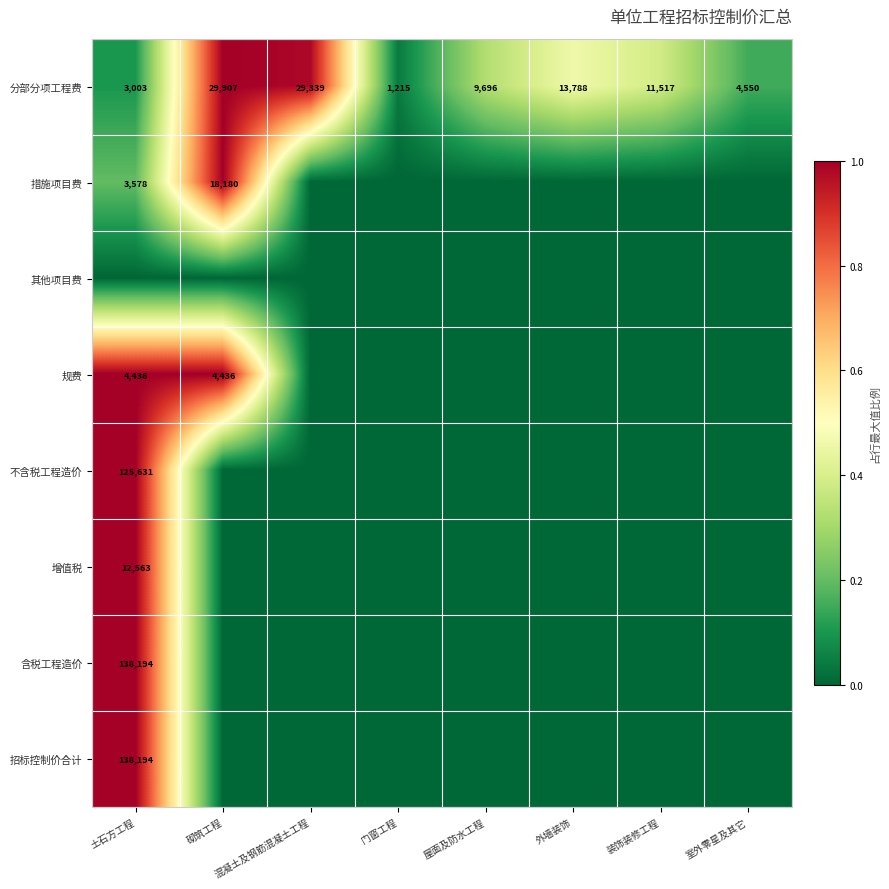

The 分部分项工程费 series shows 0.8 at 外墙装饰. True or false?

False